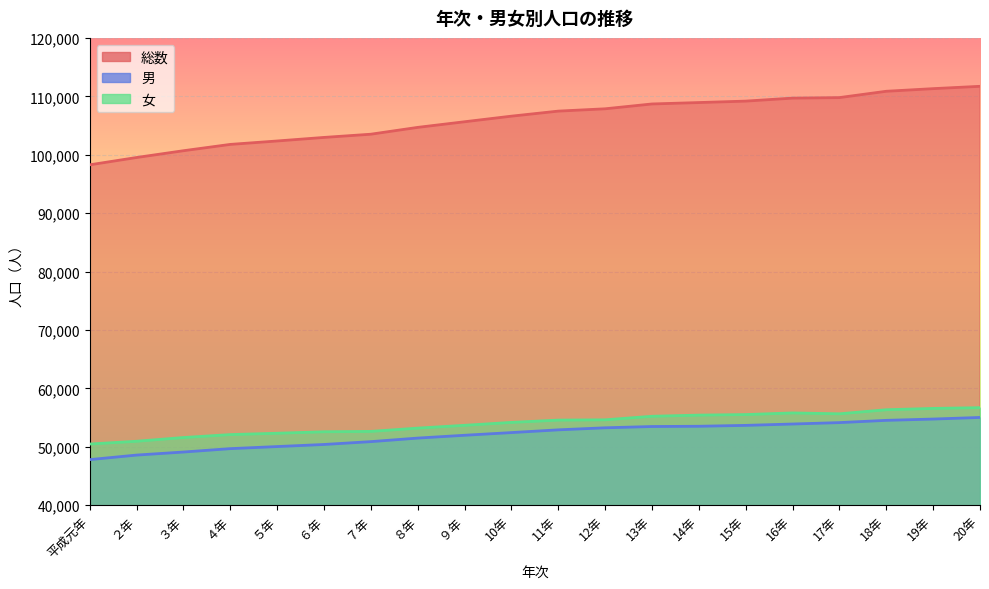

What position from the right is 12年?

9